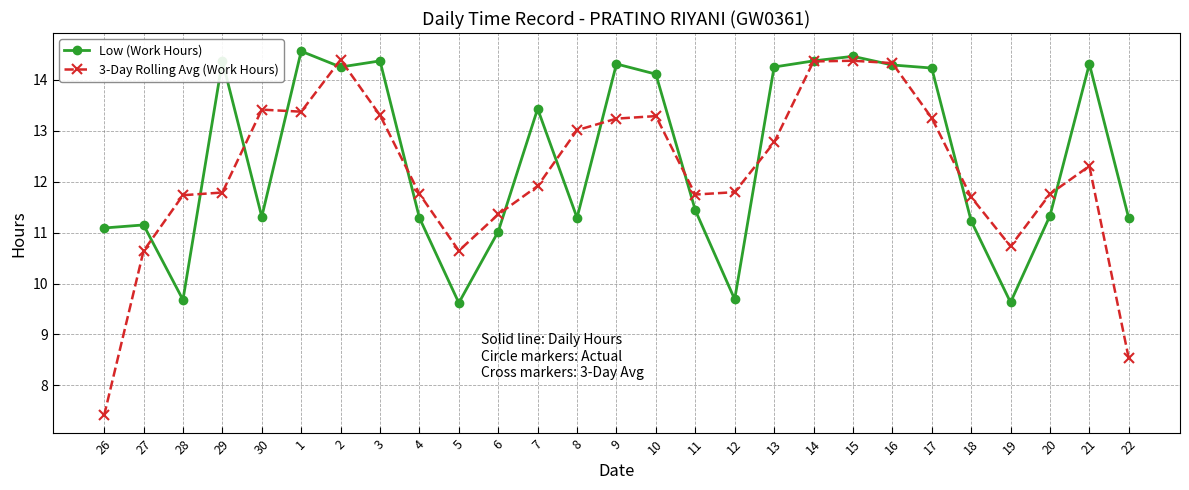

What is the spread (max minus min) of values at 17?

1.0